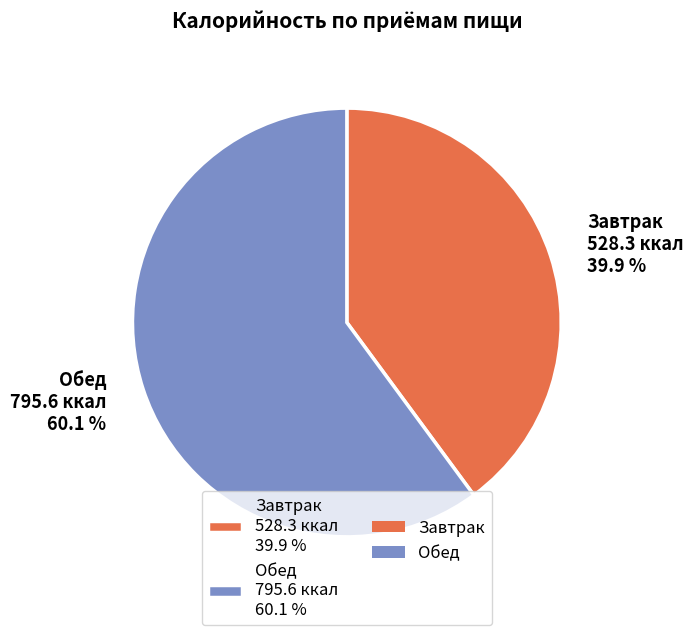

To the nearest percent, what portion does Завтрак represent?

40%